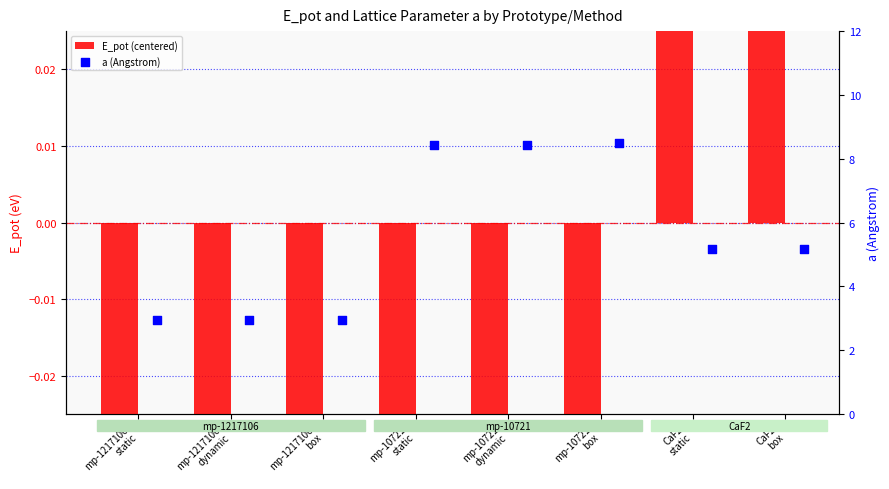

What is the total value across all series at mp-10721
dynamic?

8.2